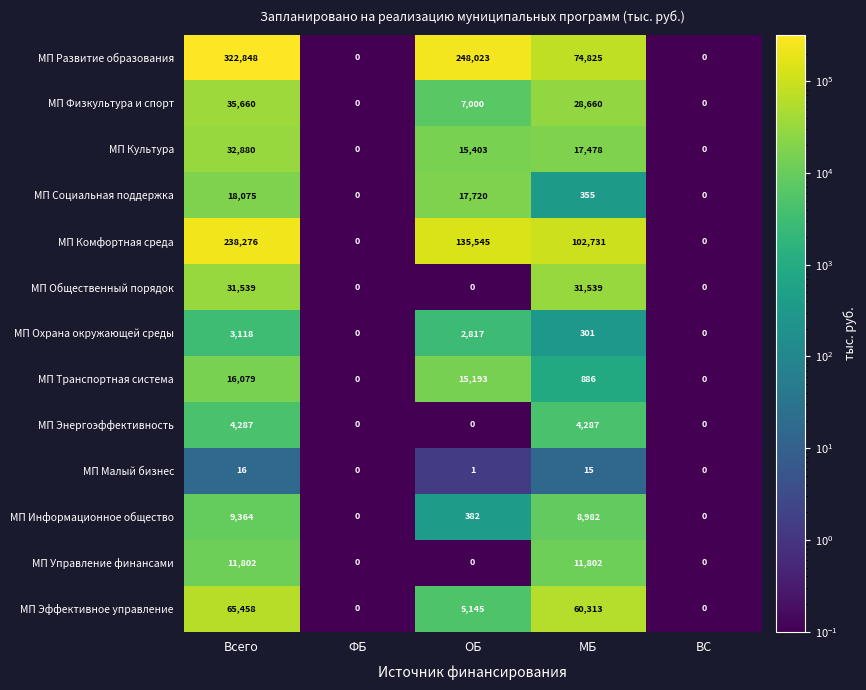

Is the value of МП Общественный порядок at ОБ greater than the value of МП Эффективное управление at ОБ?

No